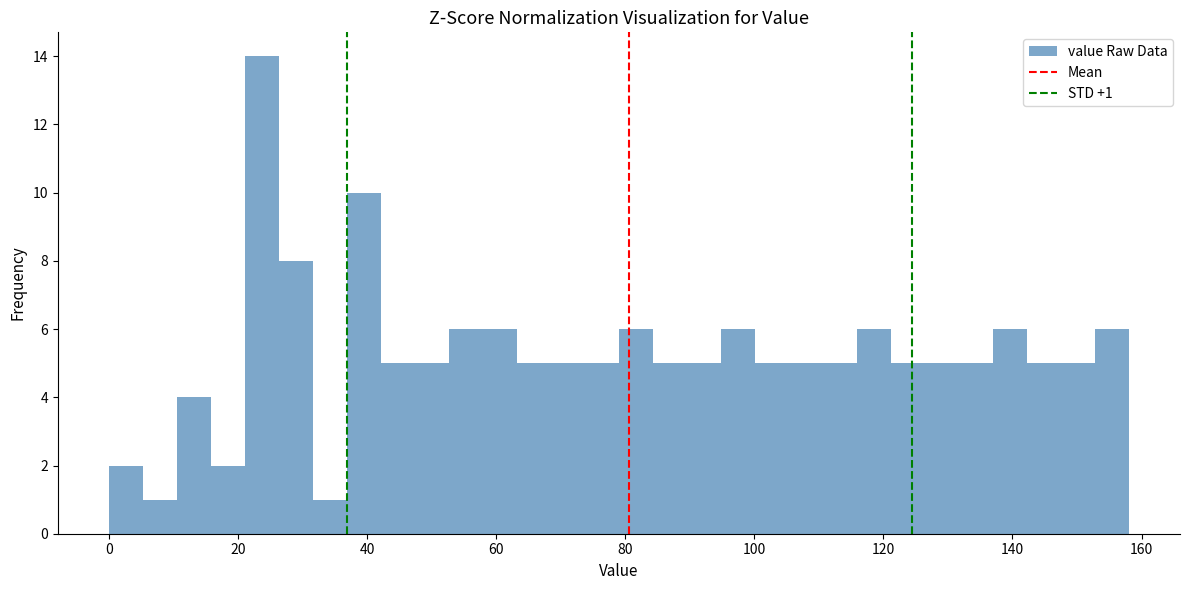

Read against the x-axis, roughly where is the centre of the tallest bar?

24